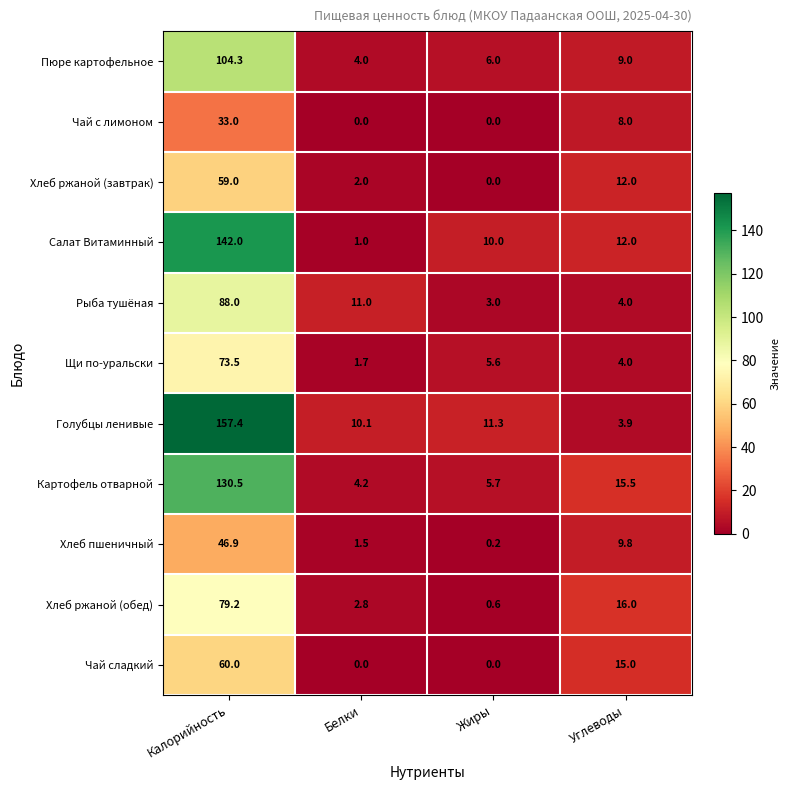

List the labels in order of Щи по-уральски value, largest first.

Калорийность, Жиры, Углеводы, Белки